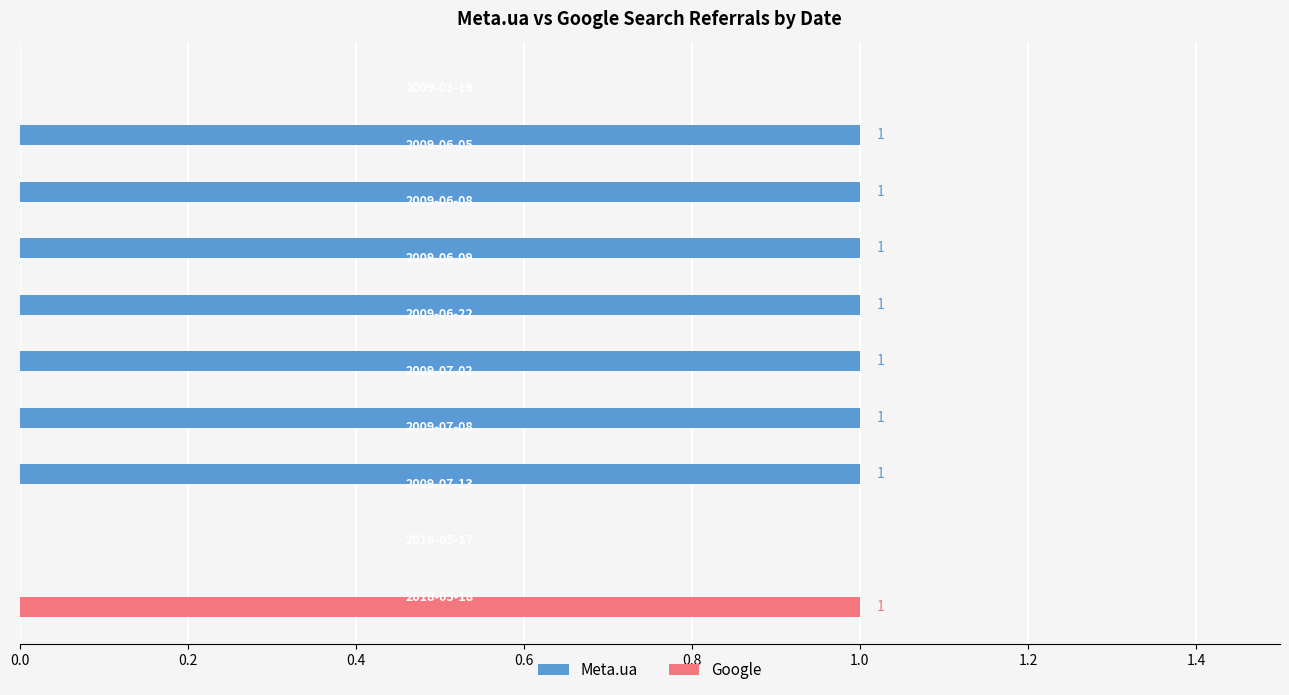

Which series has the largest total across all categories?

Meta.ua